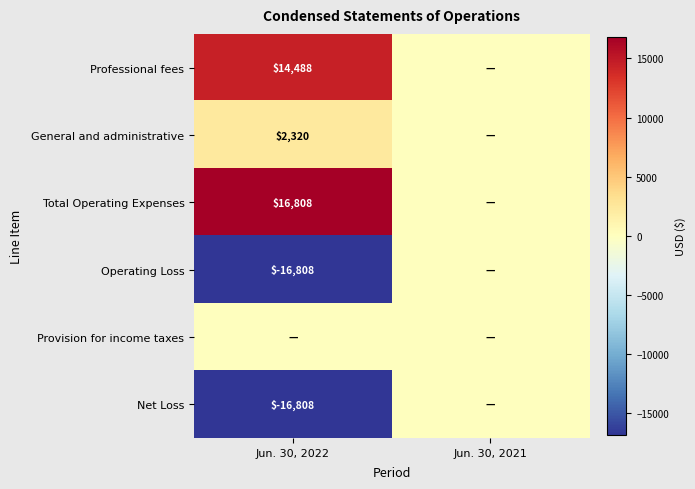

The General and administrative series shows 2320 at Jun. 30, 2022. True or false?

True